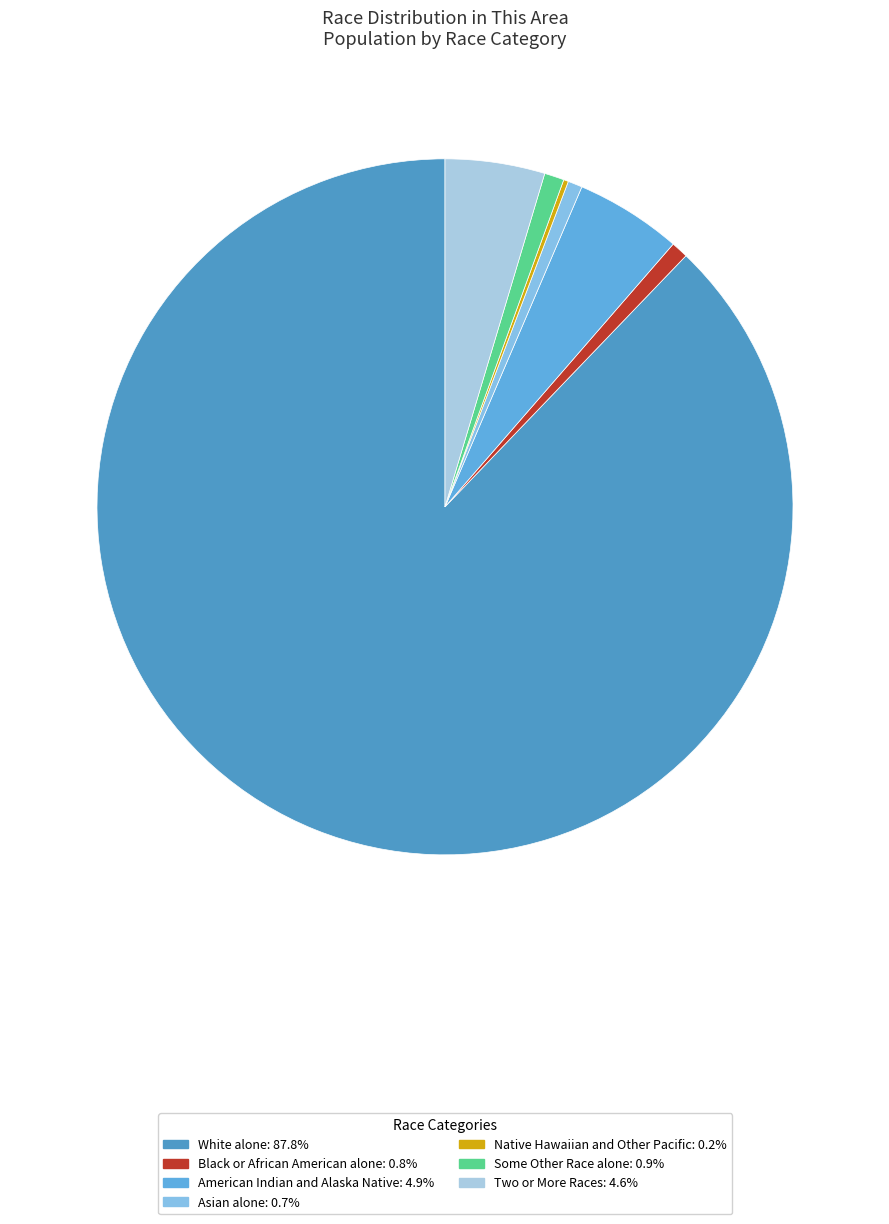

True or false: Two or More Races accounts for 5% of the total.

True